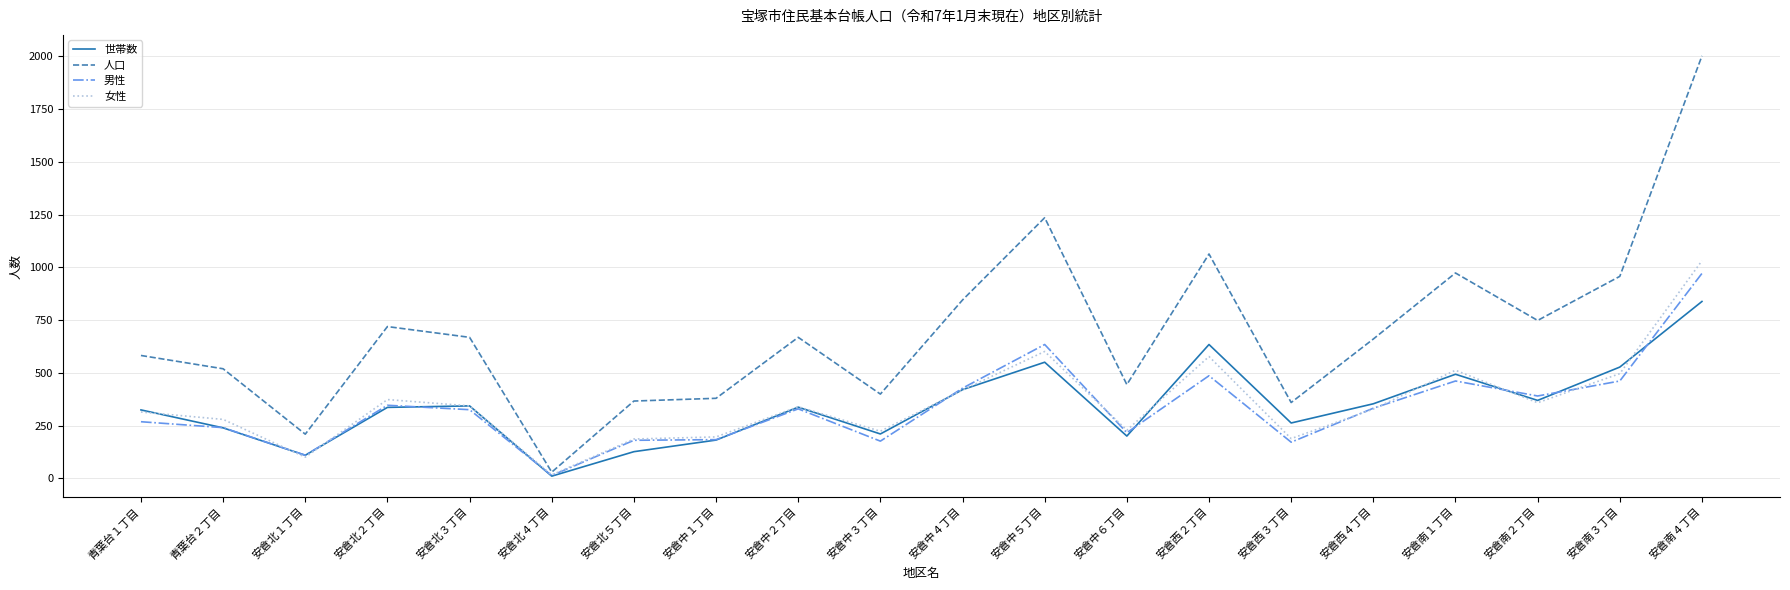

The value of 男性 at 安倉中３丁目 is 286. True or false?

False